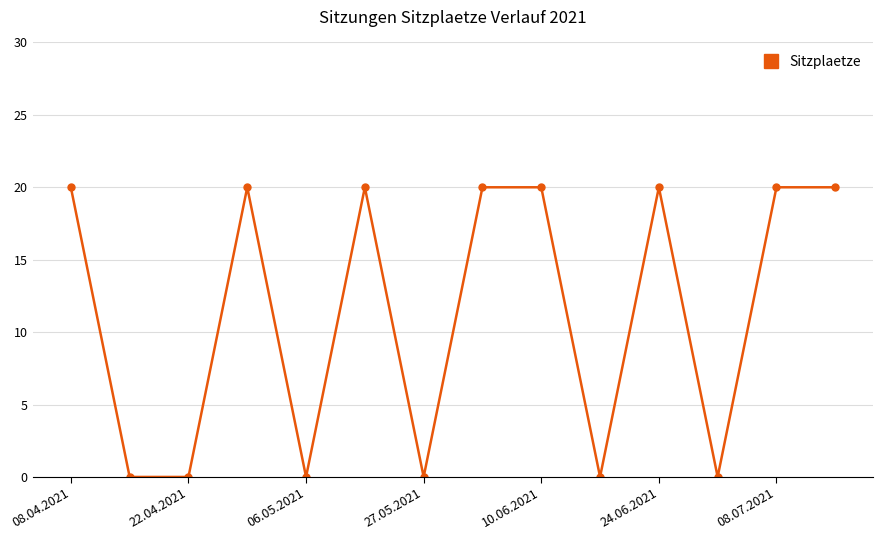

What is the maximum value shown in the chart?

20